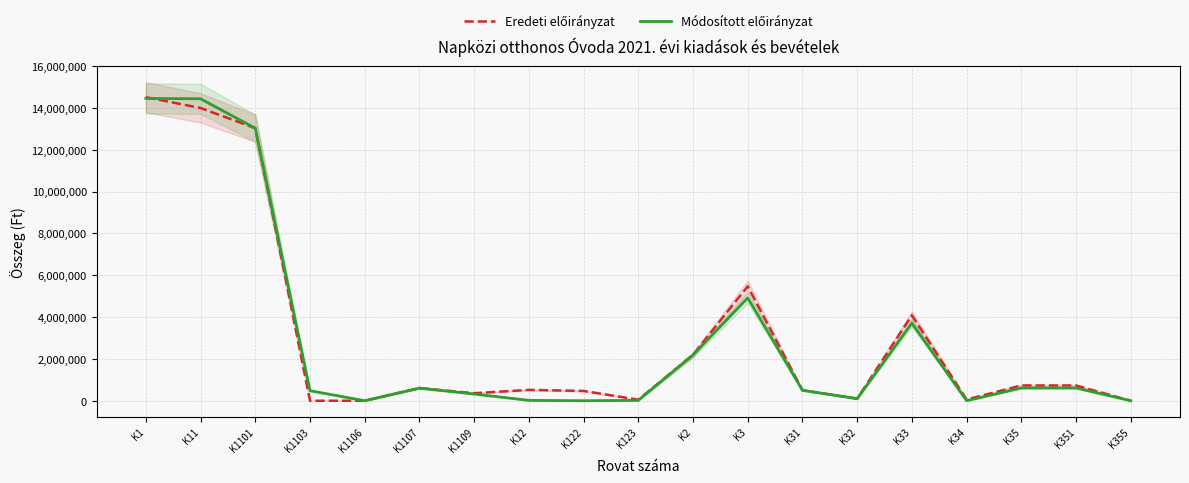

How many lines are shown in the chart?

2